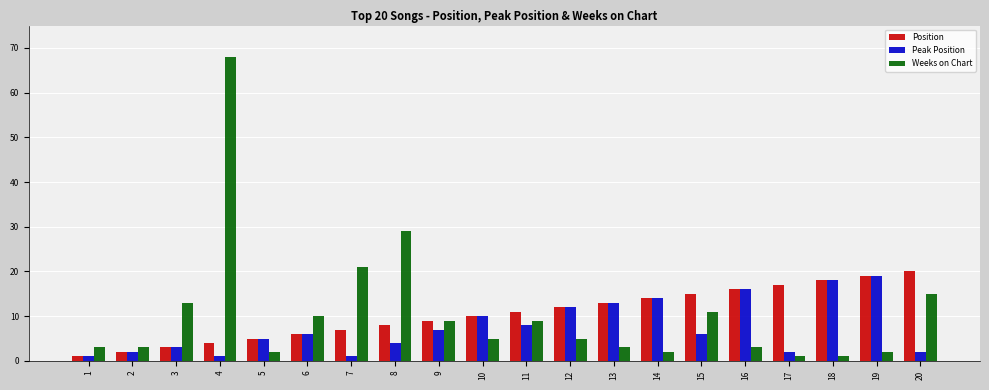

What are all the series names shown in the legend?

Position, Peak Position, Weeks on Chart